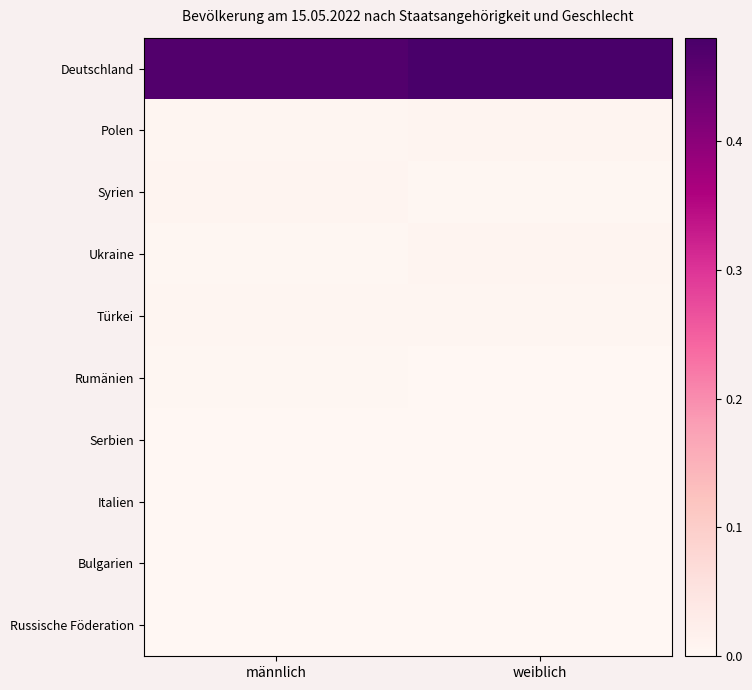

Reading left to right, transcribe all the data shown in this chart.

Deutschland: männlich=0.5	weiblich=0.5
Polen: männlich=0.0	weiblich=0.0
Syrien: männlich=0.0	weiblich=0.0
Ukraine: männlich=0.0	weiblich=0.0
Türkei: männlich=0.0	weiblich=0.0
Rumänien: männlich=0.0	weiblich=0.0
Serbien: männlich=0.0	weiblich=0.0
Italien: männlich=0.0	weiblich=0.0
Bulgarien: männlich=0.0	weiblich=0.0
Russische Föderation: männlich=0.0	weiblich=0.0